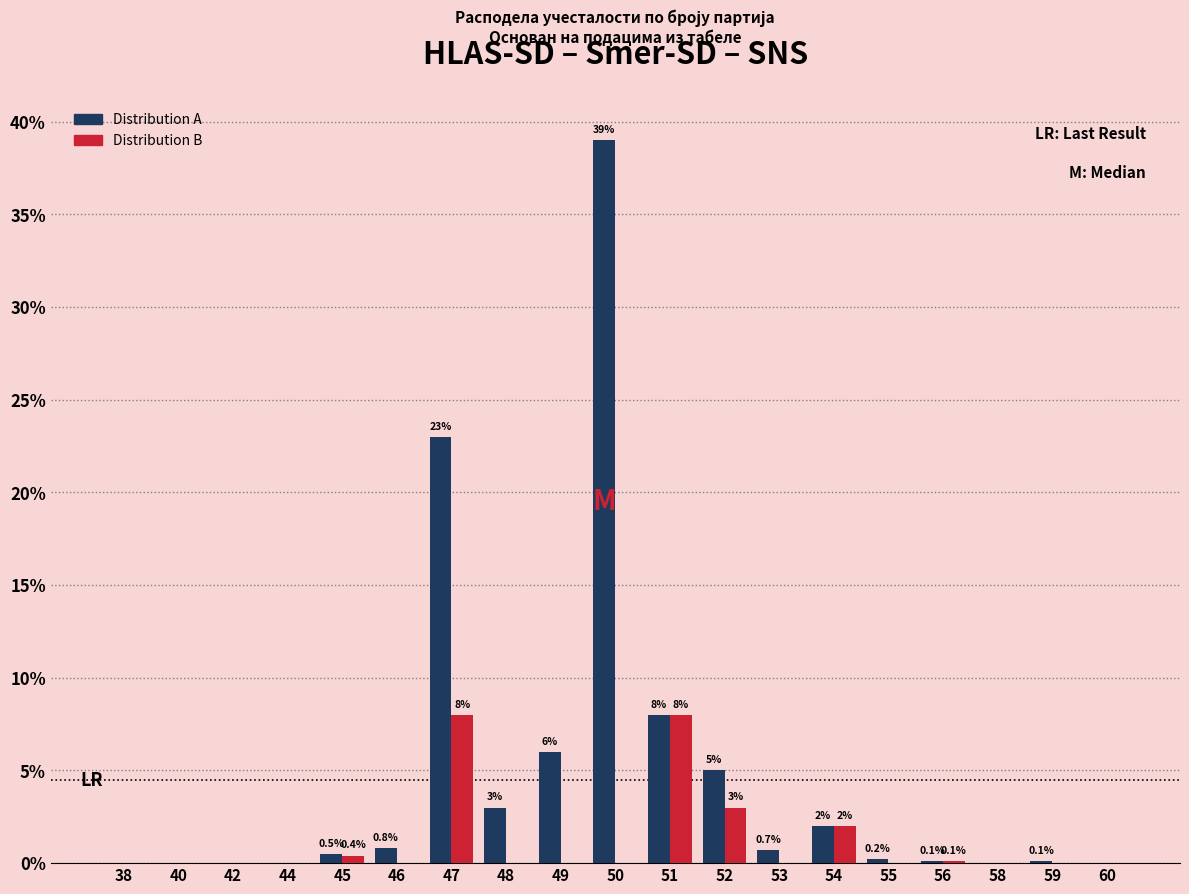

Reading left to right, list all the values displayed in this chart.

Distribution A: 38=0.0	40=0.0	42=0.0	44=0.0	45=0.5	46=0.8	47=23.0	48=3.0	49=6.0	50=39.0	51=8.0	52=5.0	53=0.7	54=2.0	55=0.2	56=0.1	58=0.0	59=0.1	60=0.0
Distribution B: 38=0.0	40=0.0	42=0.0	44=0.0	45=0.4	46=0.0	47=8.0	48=0.0	49=0.0	50=0.0	51=8.0	52=3.0	53=0.0	54=2.0	55=0.0	56=0.1	58=0.0	59=0.0	60=0.0